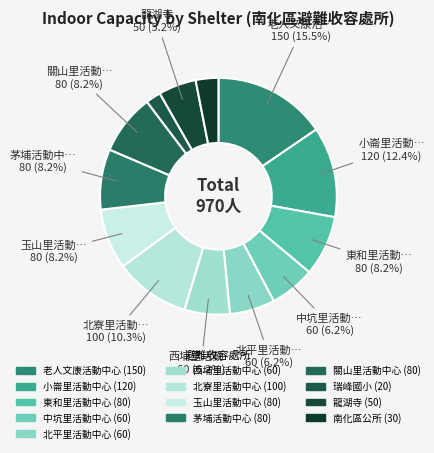

What is the ratio of the value at 東和里活動中心 to the value at 南化區公所?

2.7